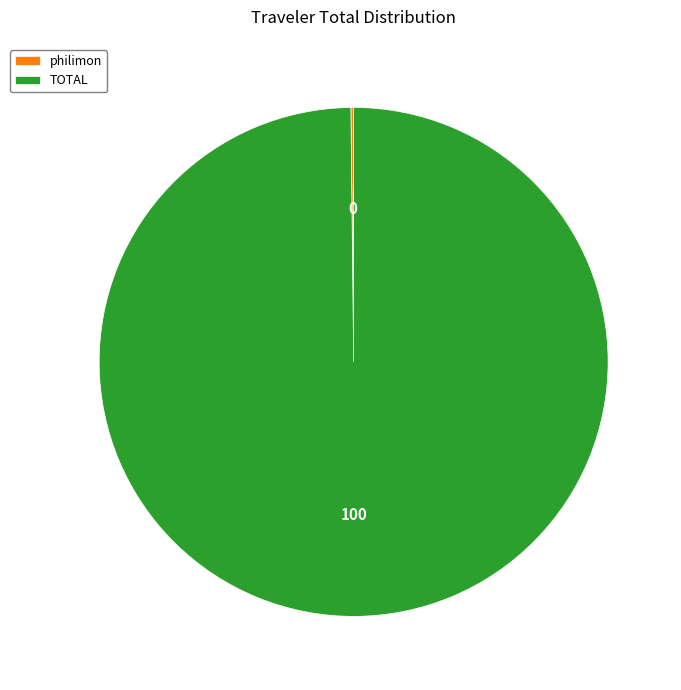

True or false: TOTAL accounts for 100% of the total.

True